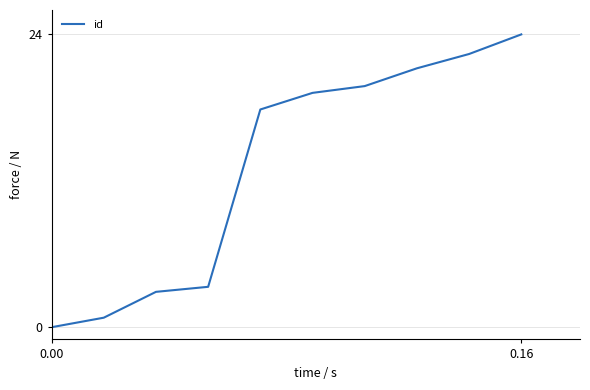

What is the difference between the maximum and second lowest values?

23.2